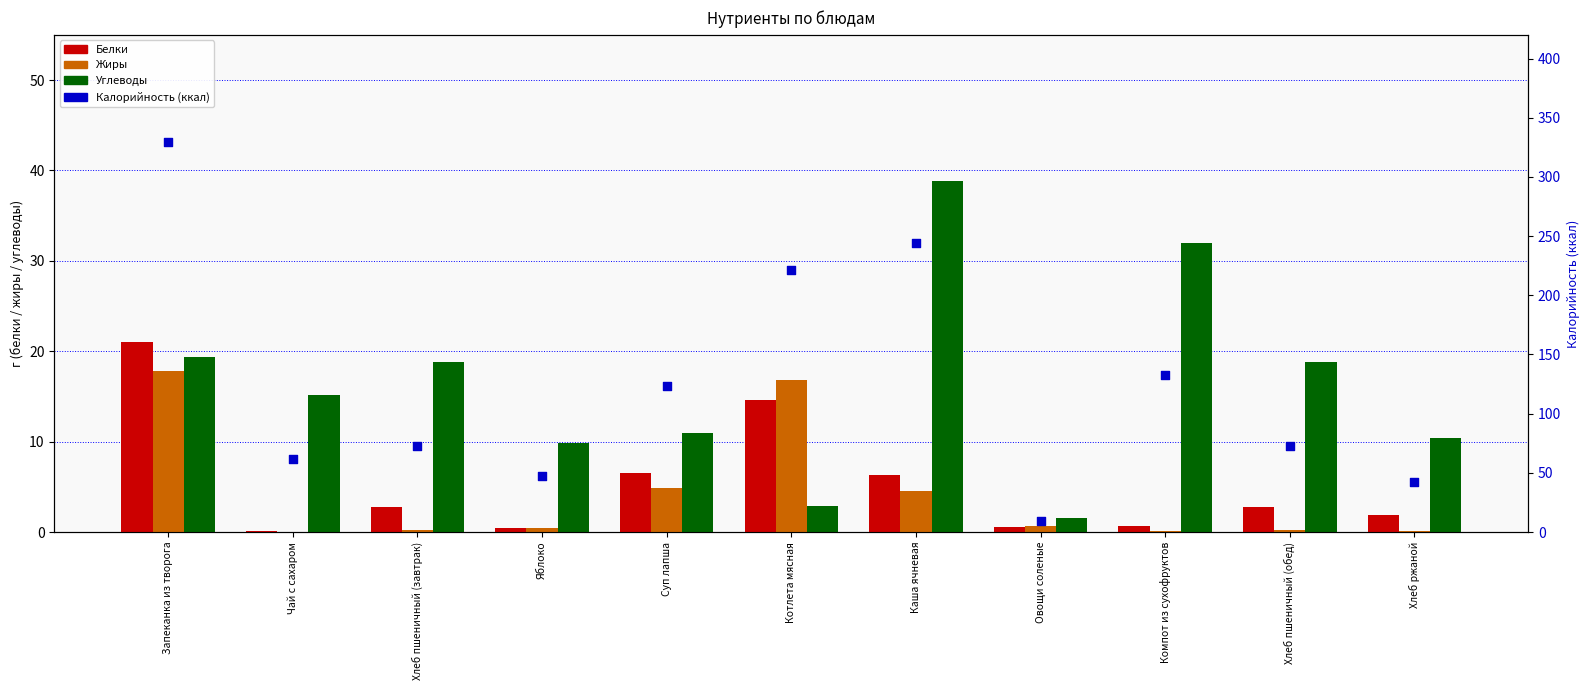

What are all the series names shown in the legend?

Белки, Жиры, Углеводы, Калорийность (ккал)